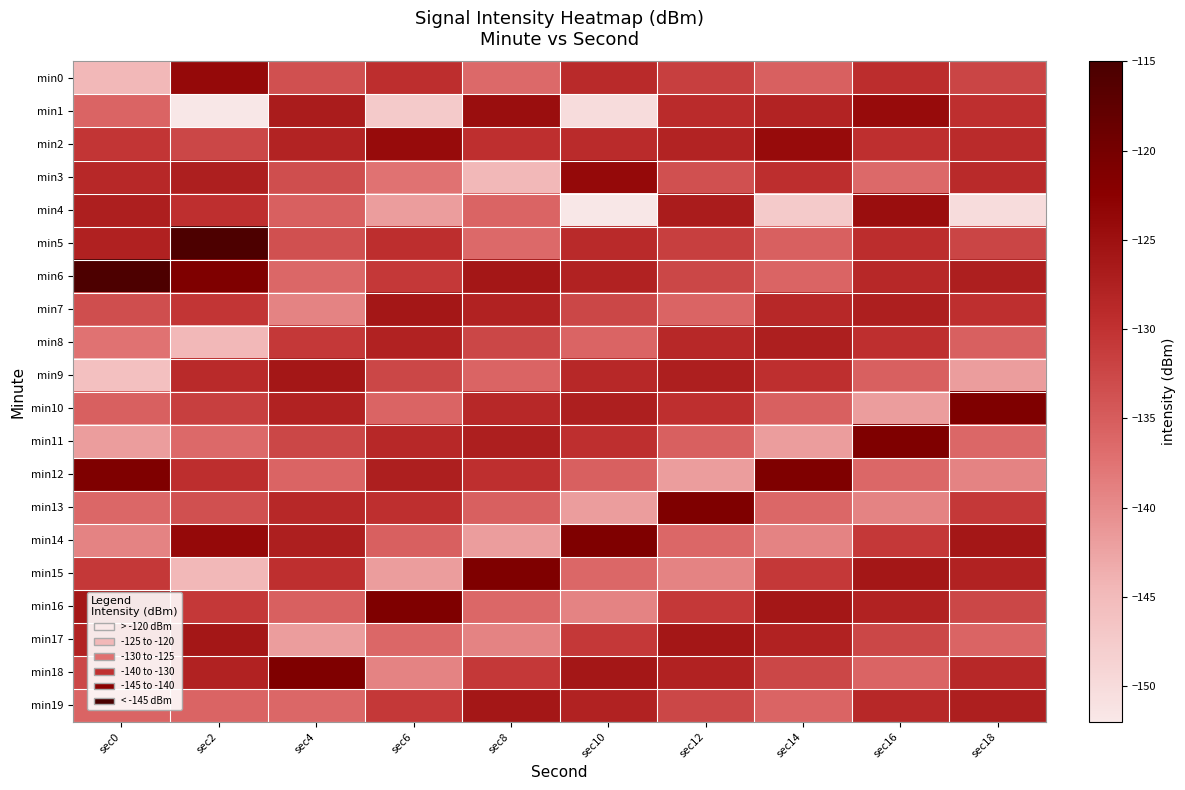

What is the maximum value shown in the chart?

-115.5